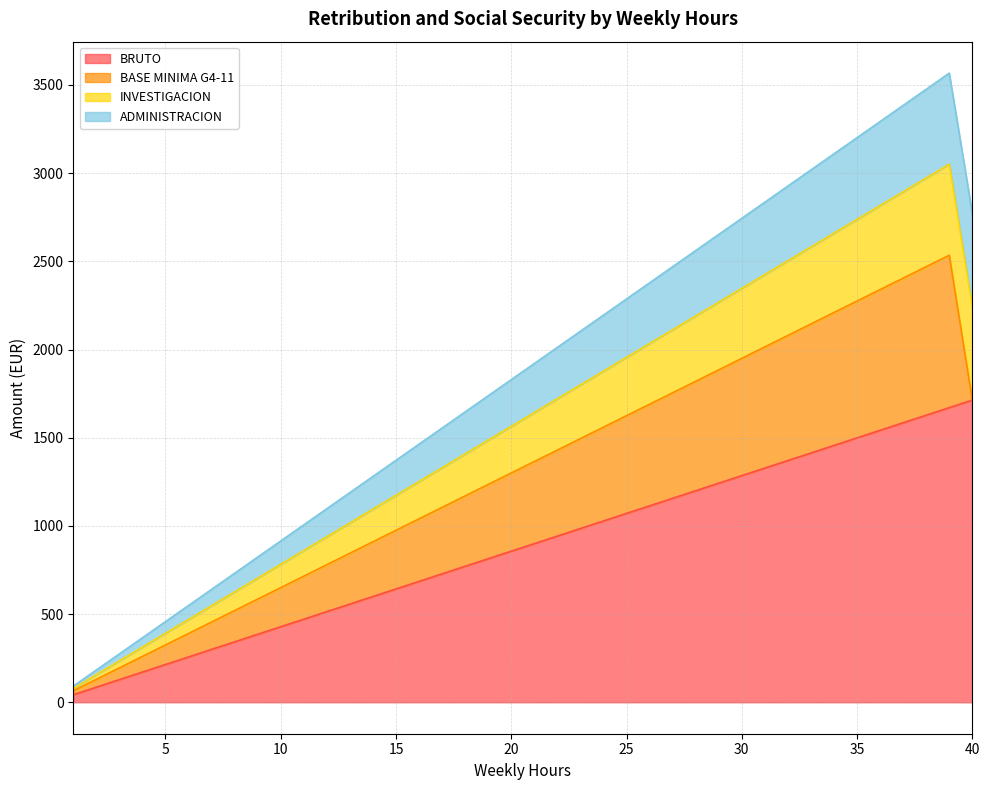

How many lines are shown in the chart?

4